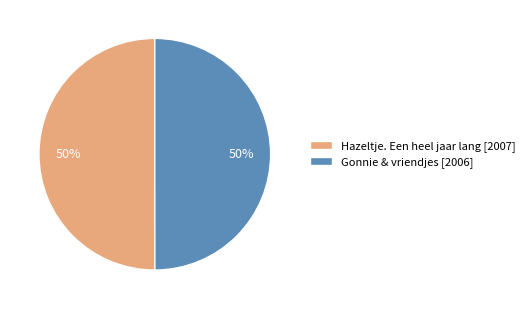

What is the ratio of the value at Hazeltje. Een heel jaar lang [2007] to the value at Gonnie & vriendjes [2006]?

1.0